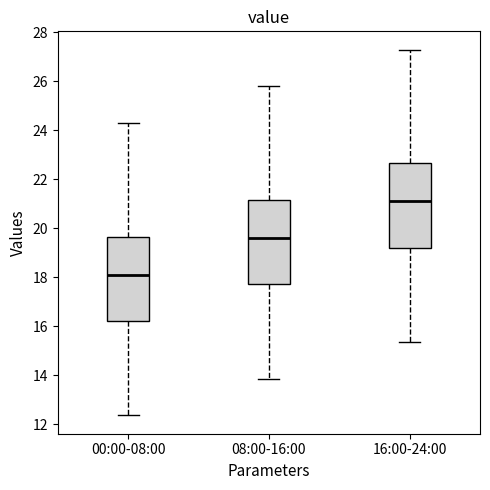

Which box's median line is the highest?

16:00-24:00